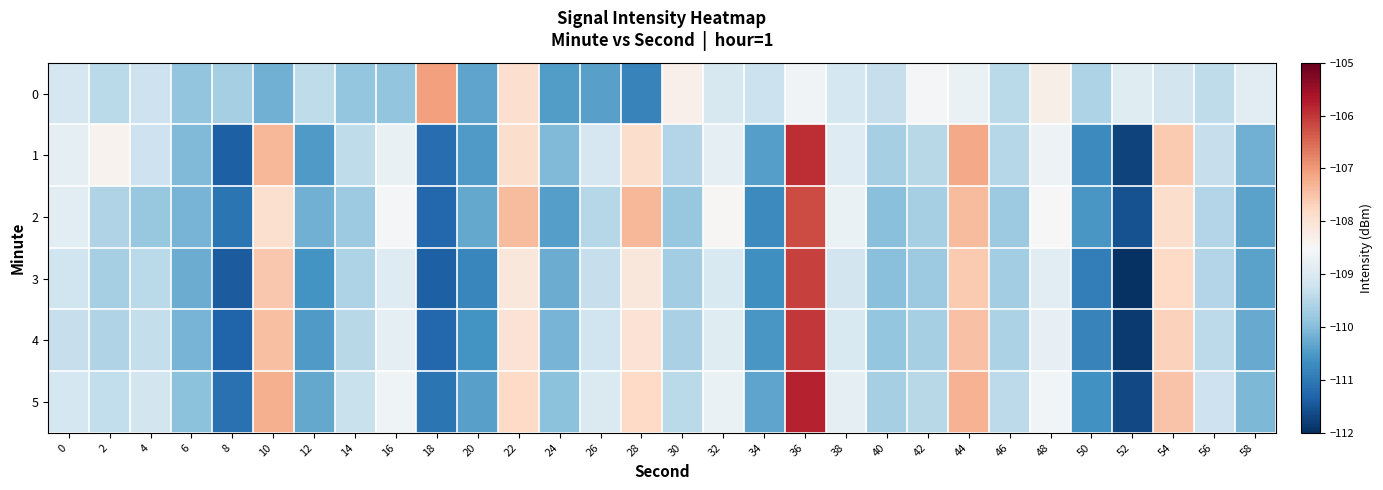

How many series are shown in this chart?

6